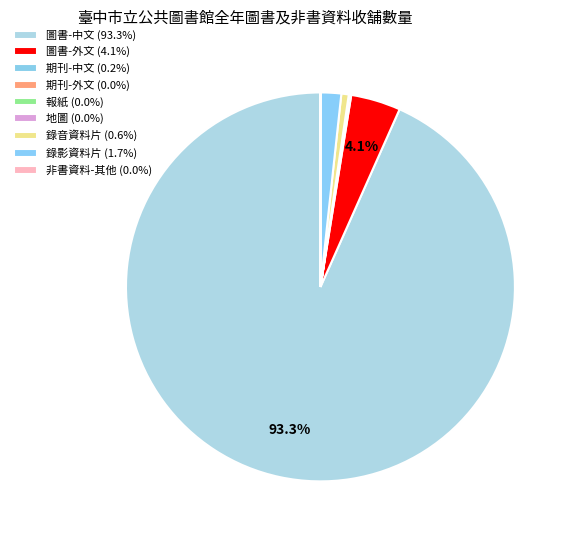

Combined, do 錄影資料片 and 期刊-外文 account for over 50%?

No